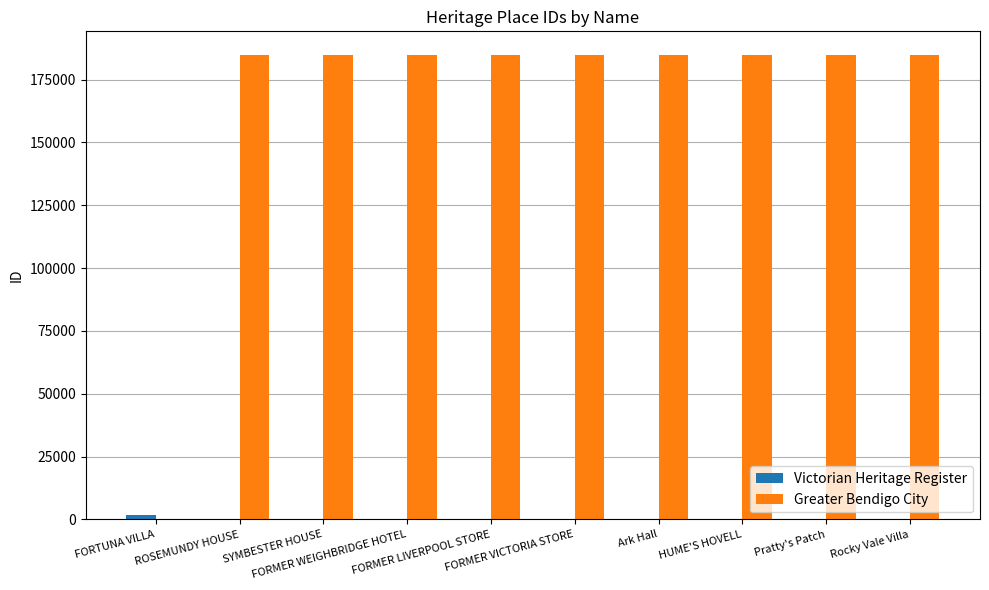

Which series has the largest total across all categories?

Greater Bendigo City